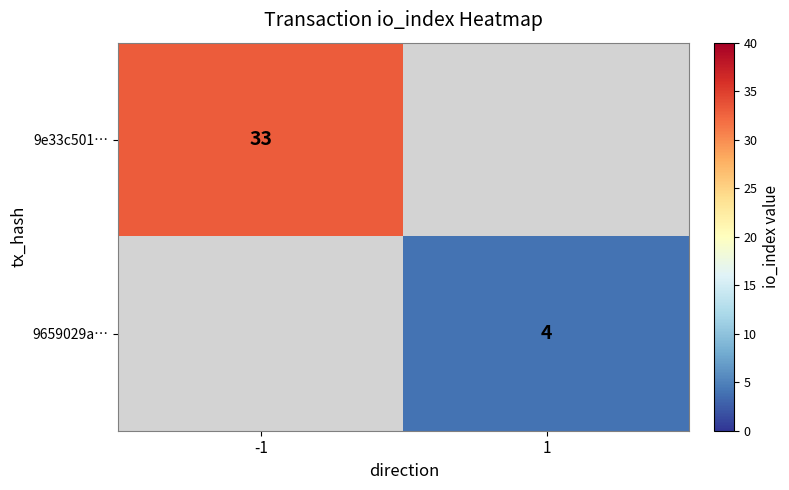

At how many categories does at least one series exceed 26?

1